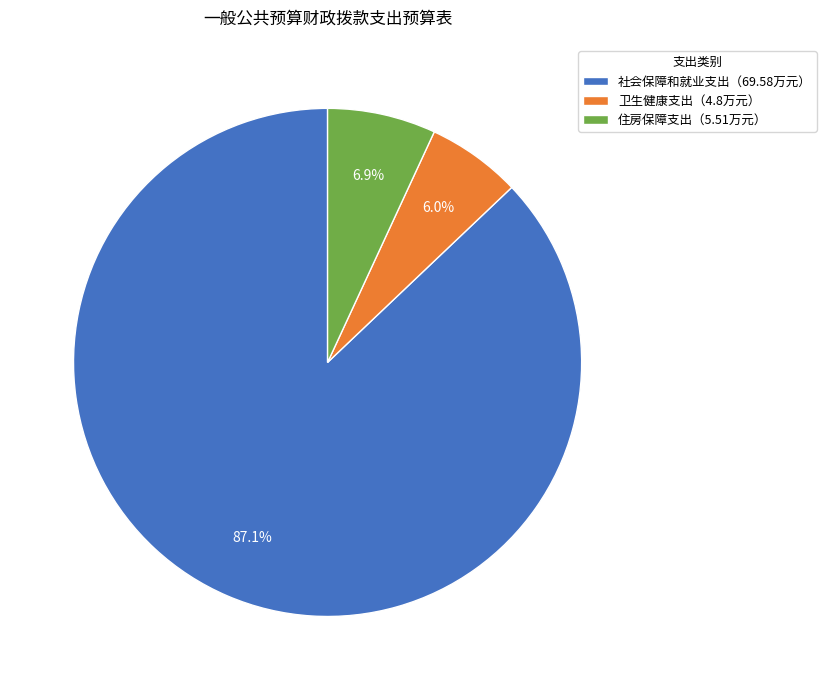

Which category has the biggest portion of the pie?

社会保障和就业支出（69.58万元）